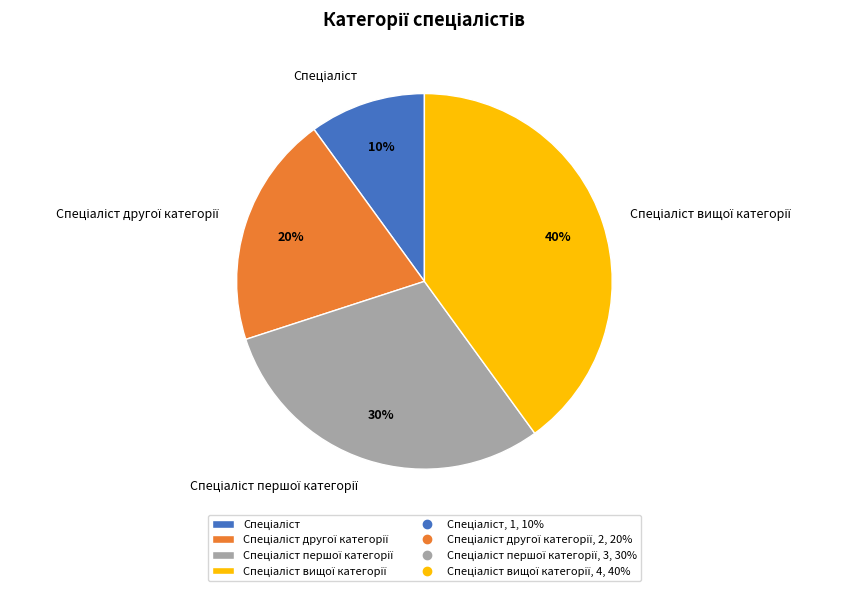

Is there a majority slice in this chart?

No